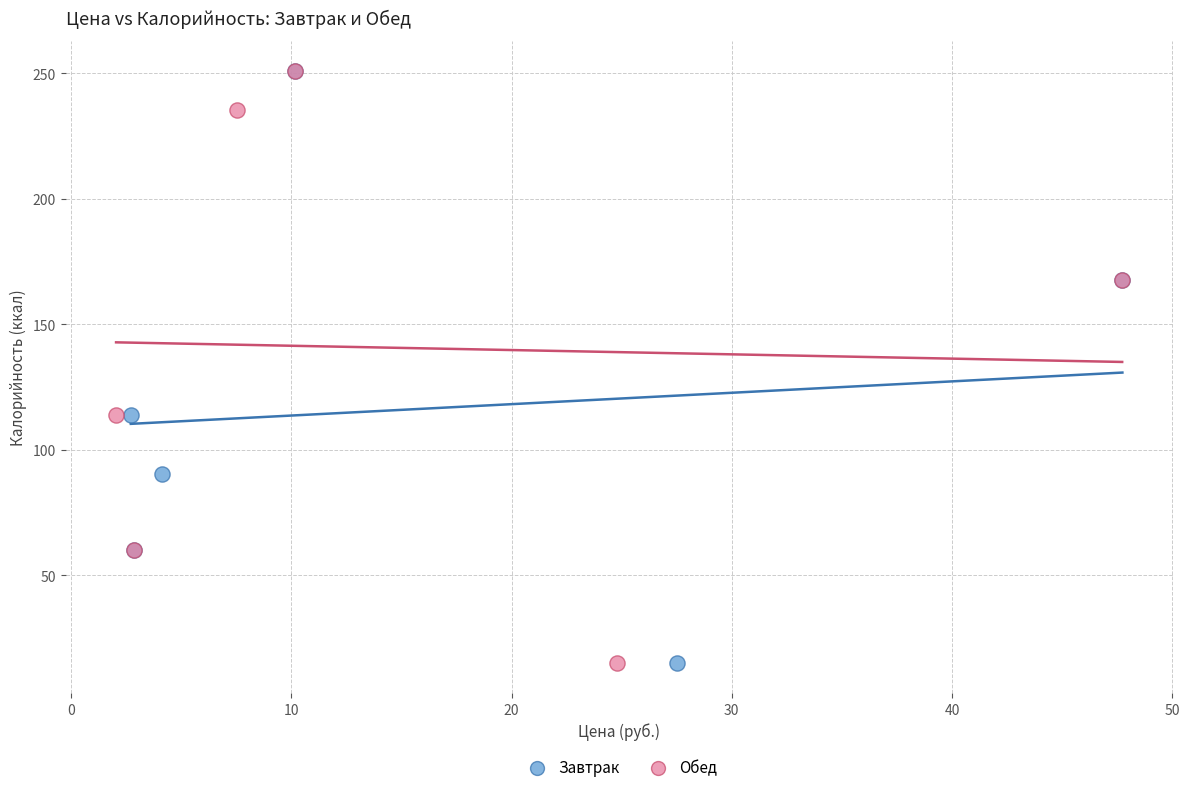

What are all the series names shown in the legend?

Завтрак, Обед